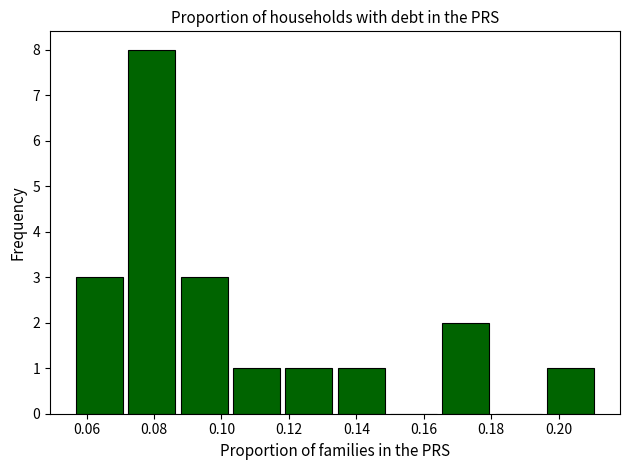

Reading left to right, list every bar in this chart as the range it spans on the x-axis followed by its height. Neither the bar edges nor the heights are printed on the chart, so give them approximately, as read against the axes.

0.056 to 0.072: 3
0.072 to 0.088: 8
0.088 to 0.104: 3
0.104 to 0.118: 1
0.118 to 0.134: 1
0.134 to 0.150: 1
0.150 to 0.166: 0
0.166 to 0.182: 2
0.182 to 0.196: 0
0.196 to 0.212: 1